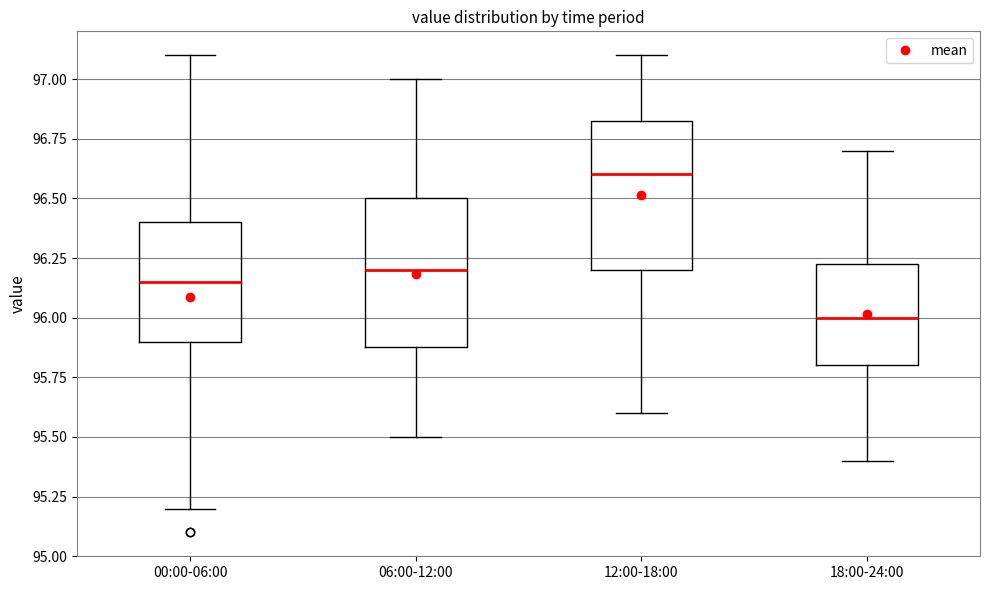

Reading left to right, transcribe this box plot: for each box, give where its median line is, the range the box spans, and where its two whiskers end, as read against the y-axis. The values are not printed on the chart, so give them approximately, as read against the axis.

00:00-06:00: median 96.15, box 95.90 to 96.40, whiskers 95.20 to 97.10
06:00-12:00: median 96.20, box 95.90 to 96.50, whiskers 95.50 to 97.00
12:00-18:00: median 96.60, box 96.20 to 96.85, whiskers 95.60 to 97.10
18:00-24:00: median 96.00, box 95.80 to 96.25, whiskers 95.40 to 96.70